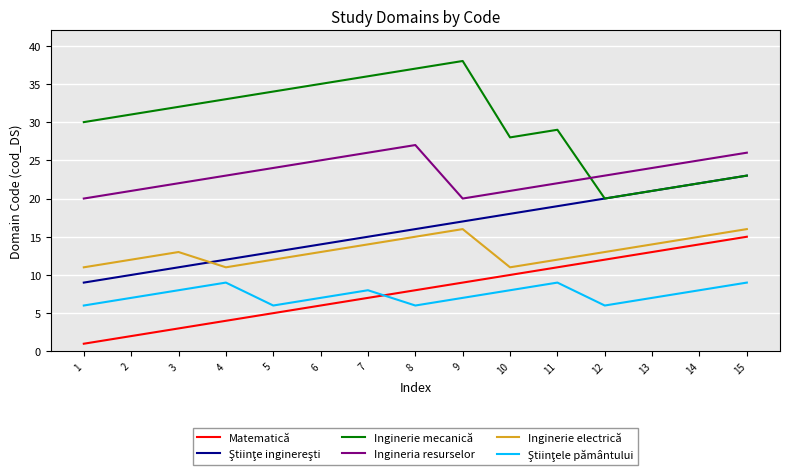

True or false: Matematică has more than 2 points higher than both neighbors.

False